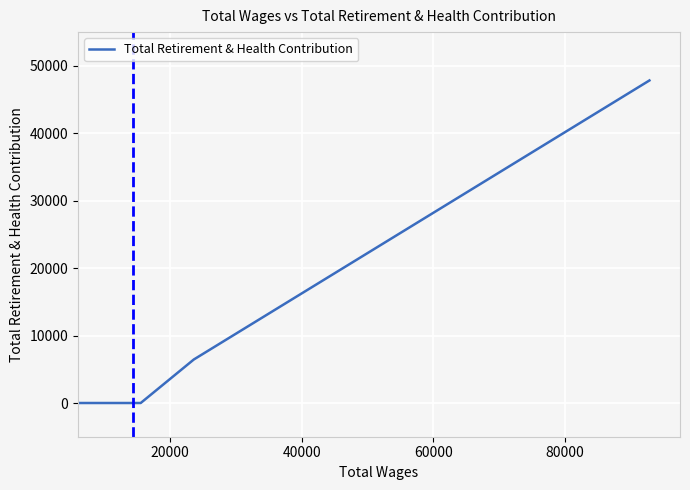

What is the difference between the maximum and minimum values?

47832